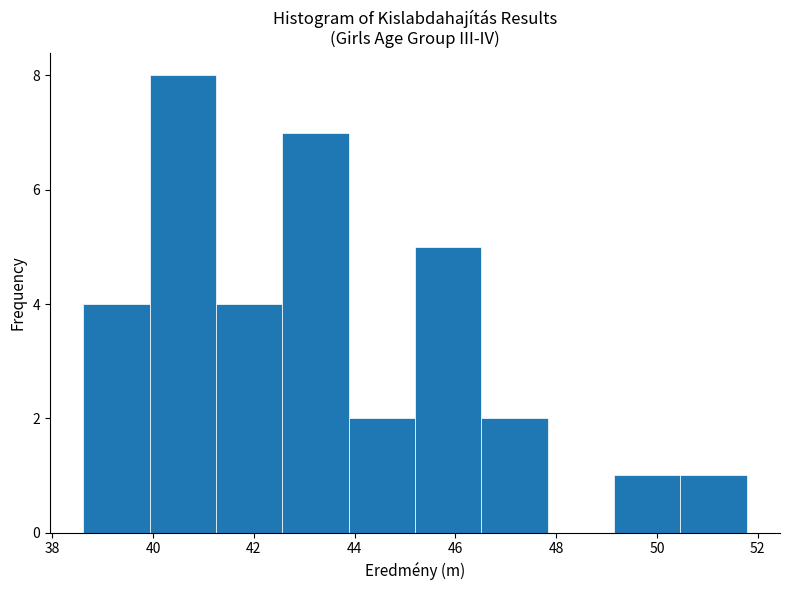

Reading left to right, transcribe this chart: for each bar, give the range it covers on the x-axis and its height. Neither the bar edges nor the heights are printed on the chart, so give them approximately, as read against the axes.

38.6 to 40.0: 4
40.0 to 41.2: 8
41.2 to 42.6: 4
42.6 to 43.8: 7
43.8 to 45.2: 2
45.2 to 46.6: 5
46.6 to 47.8: 2
47.8 to 49.2: 0
49.2 to 50.4: 1
50.4 to 51.8: 1